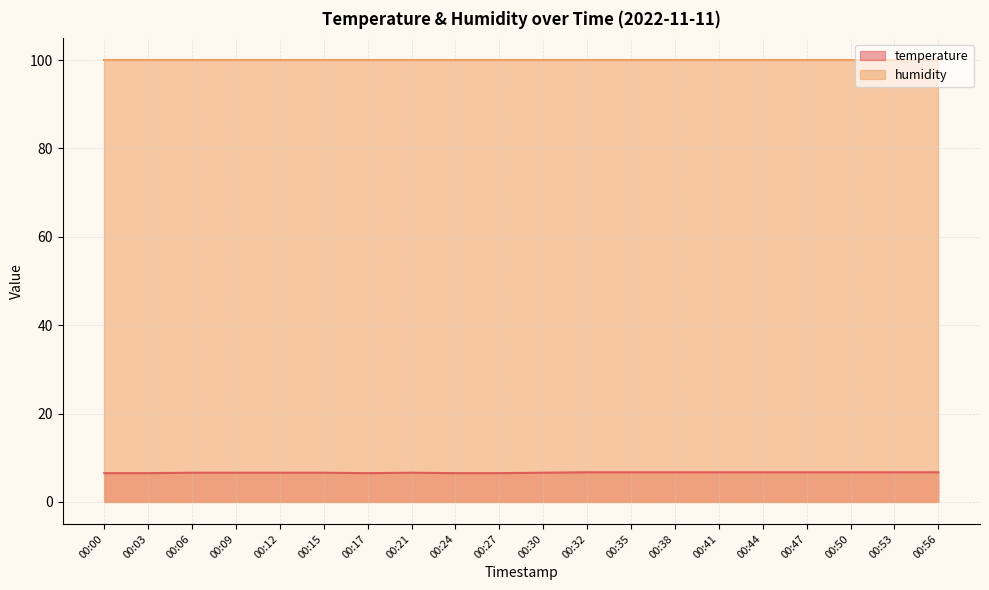

Does the chart display data point markers on the line(s)?

No